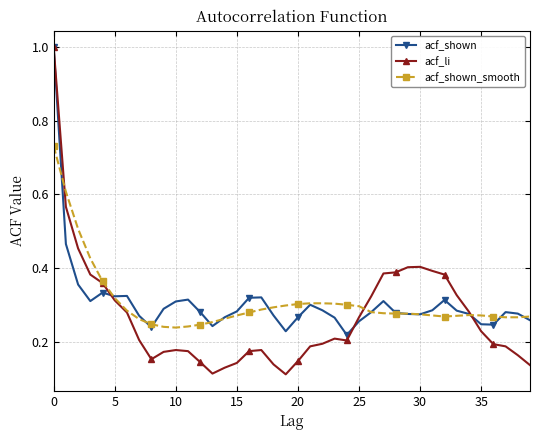

Which series has the largest range (max minus min)?

acf_li